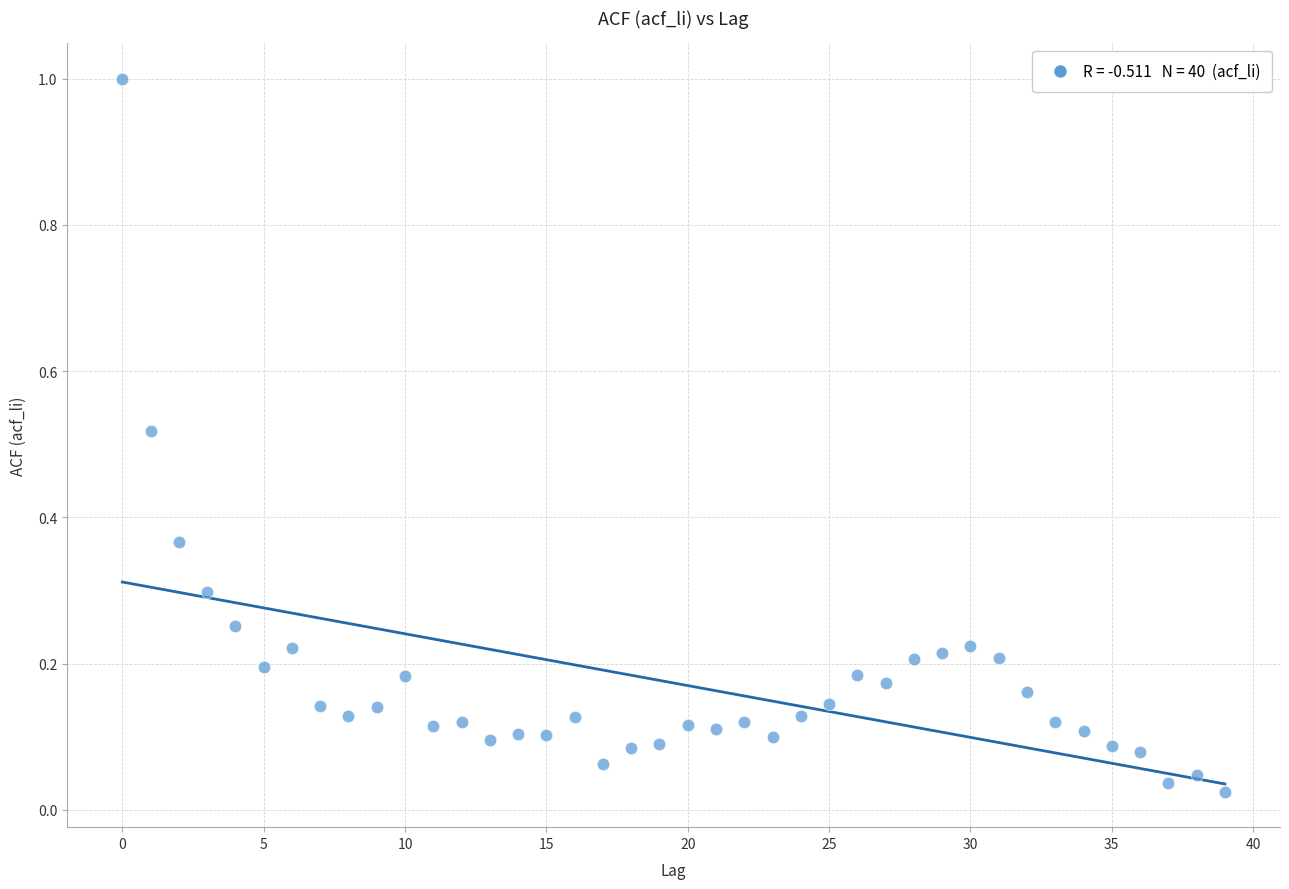

What is the range of Y values (max minus min)?

1.0